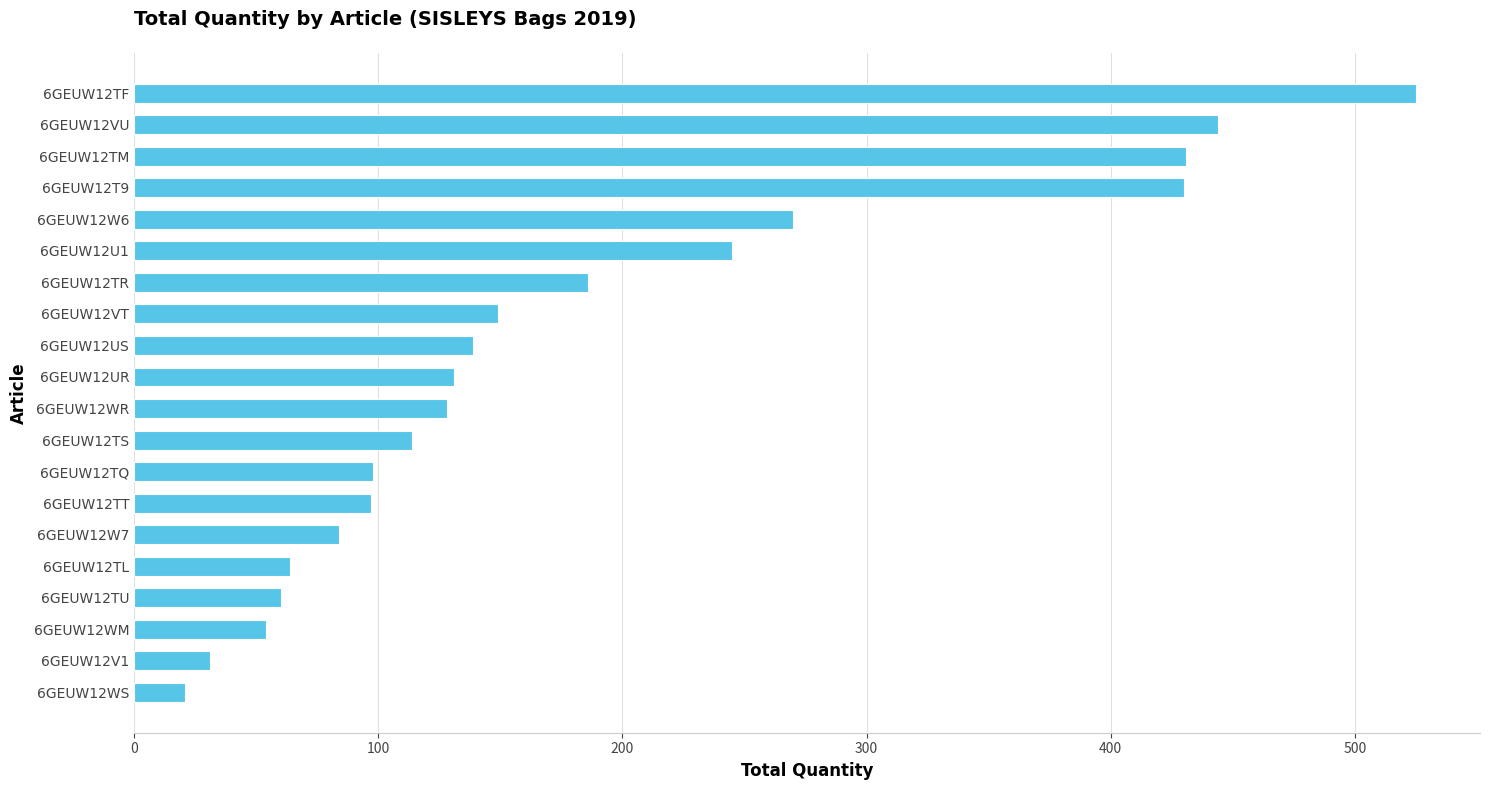

Approximately how many times larger is the value at 6GEUW12TQ compared to 6GEUW12W6?

0.4